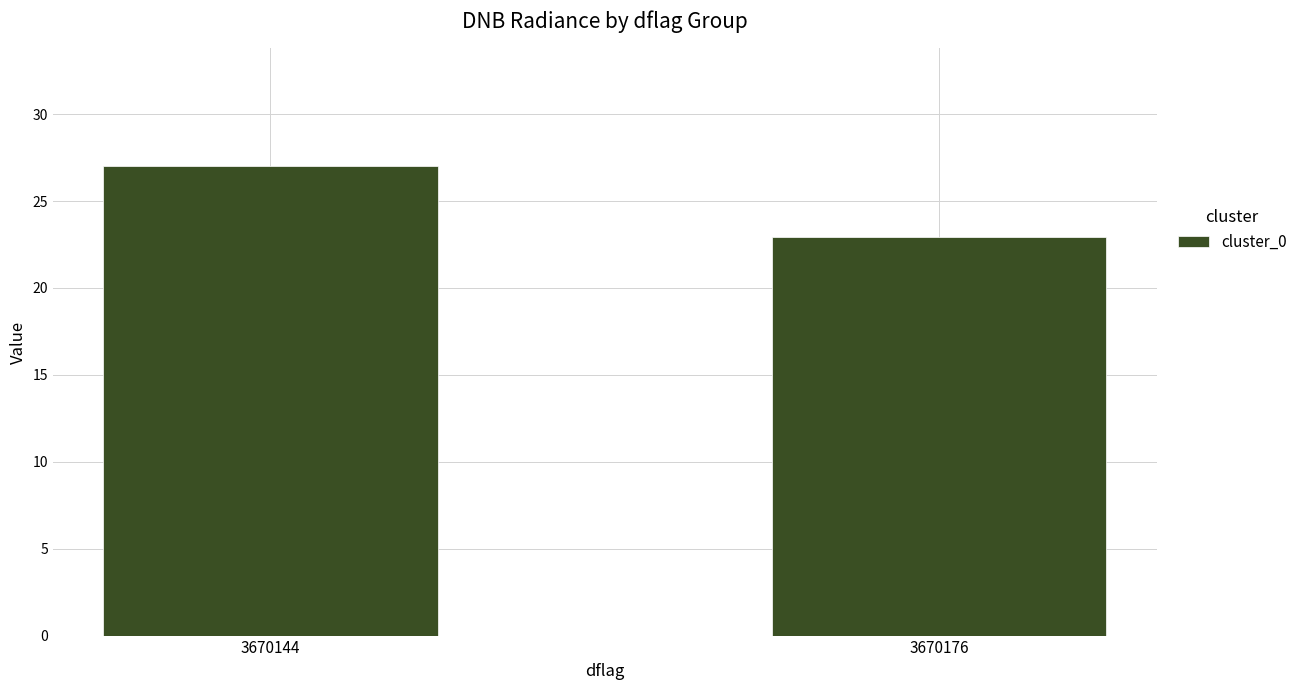

The chart shows a value of 27.0 at 3670144. True or false?

True